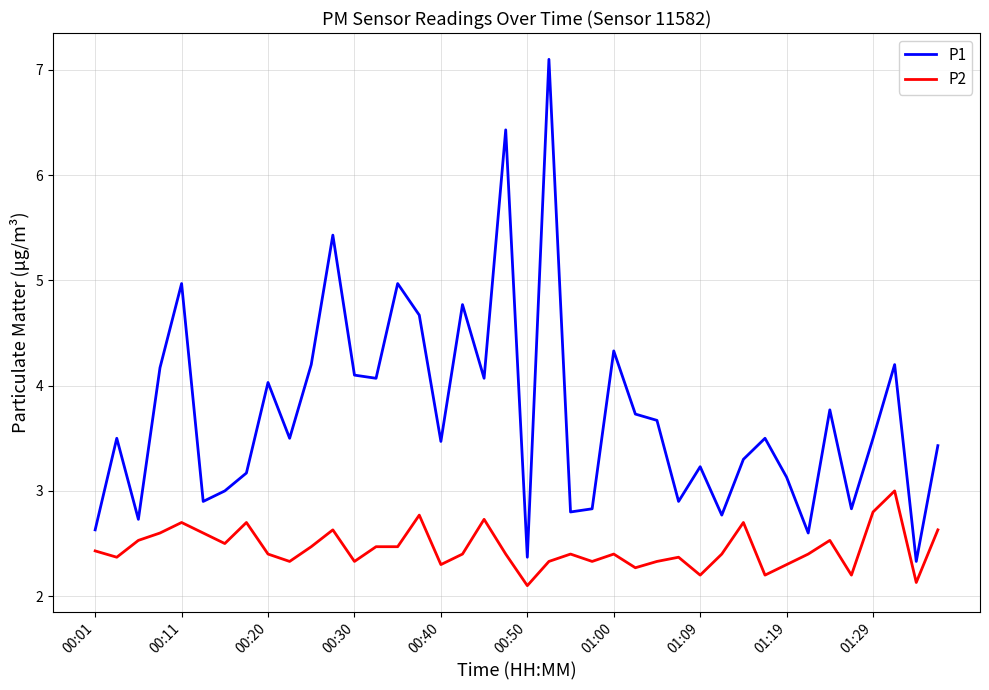

Which series has the largest total across all categories?

P1